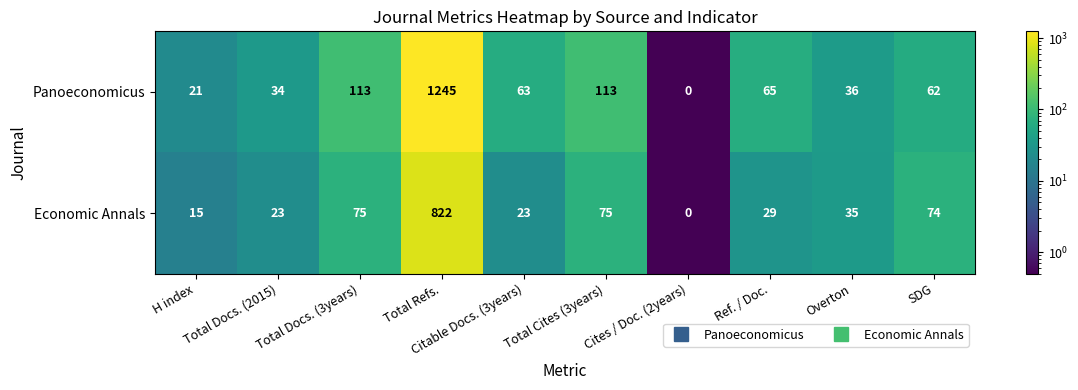

What is the sum of all Economic Annals values?

1171